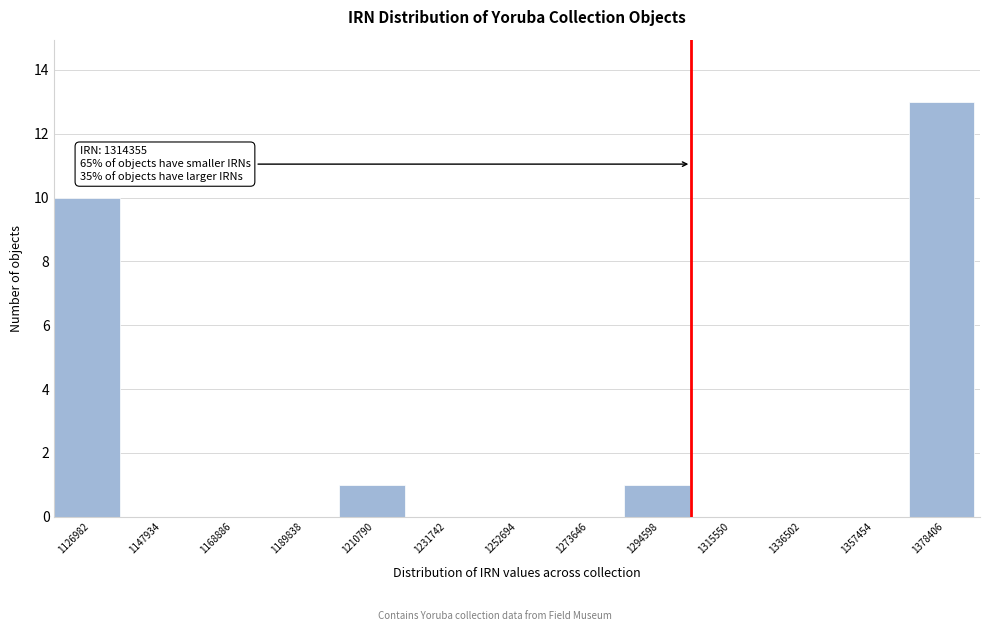

Reading right to left, extract all data points from this chart.

1378406=13	1357454=0	1336502=0	1315550=0	1294598=1	1273646=0	1252694=0	1231742=0	1210790=1	1189838=0	1168886=0	1147934=0	1126982=10